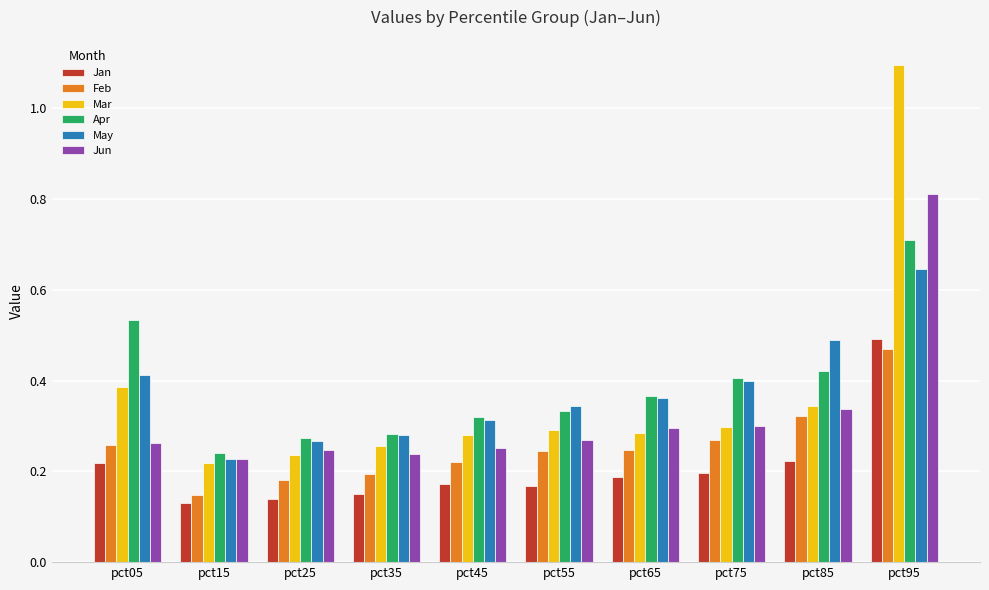

What is the sum of the Feb values at pct75 and pct95?

0.7